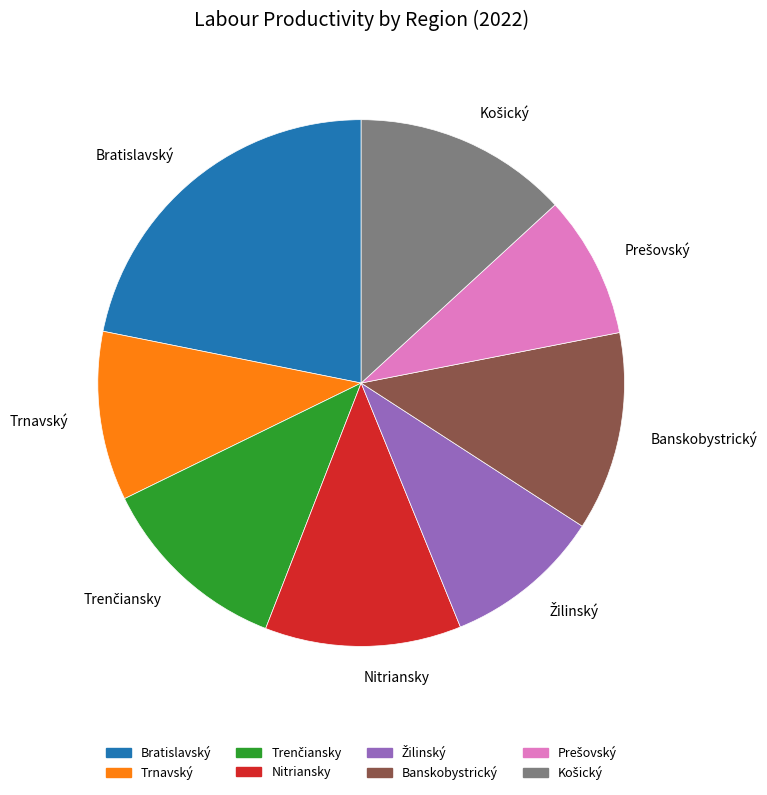

Count the number of slices in the pie.

8